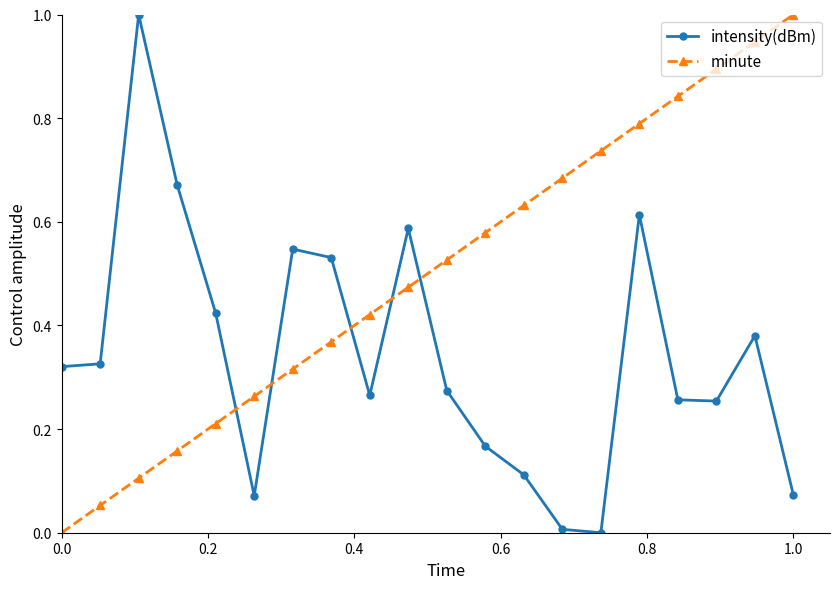

What is the maximum value shown in the chart?

1.0